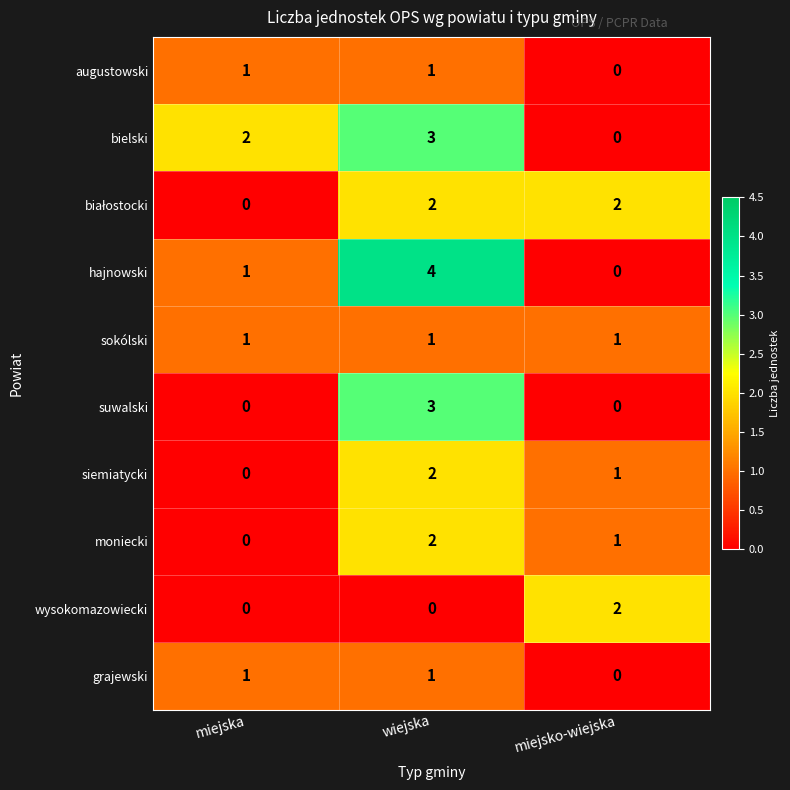

The augustowski series shows 2 at miejska. True or false?

False